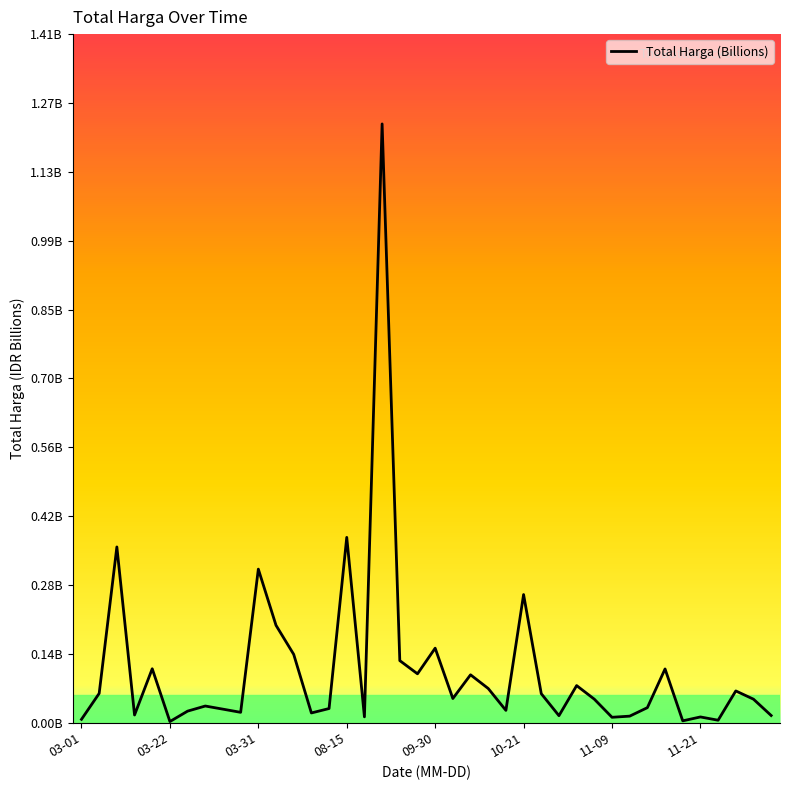

What is the label of the 22nd point from the left?

21